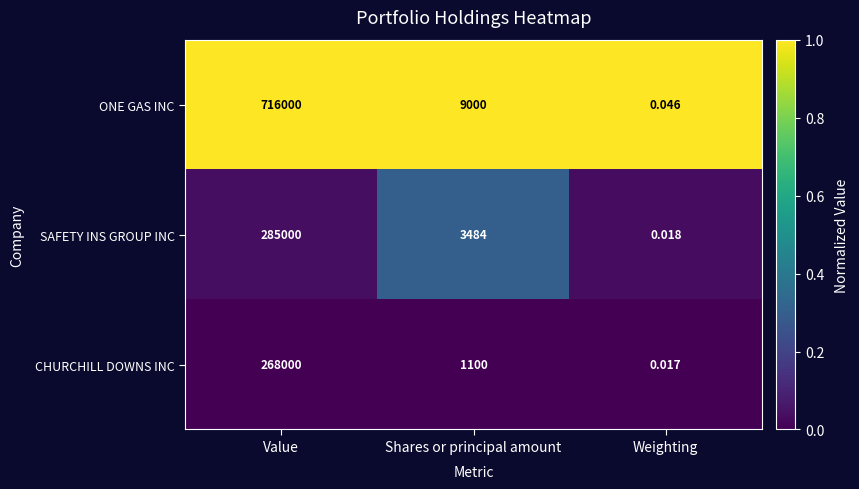

Rank the series by their maximum value, from lowest to highest.

CHURCHILL DOWNS INC, SAFETY INS GROUP INC, ONE GAS INC